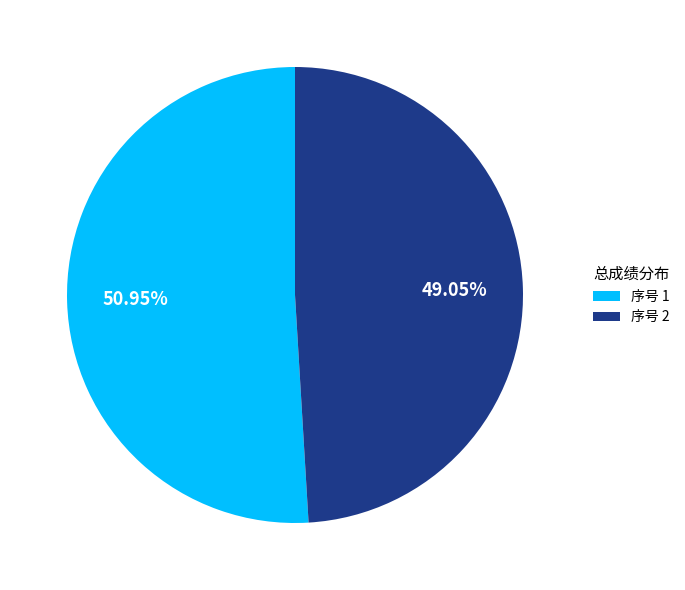

Which slice is the smallest?

序号 2